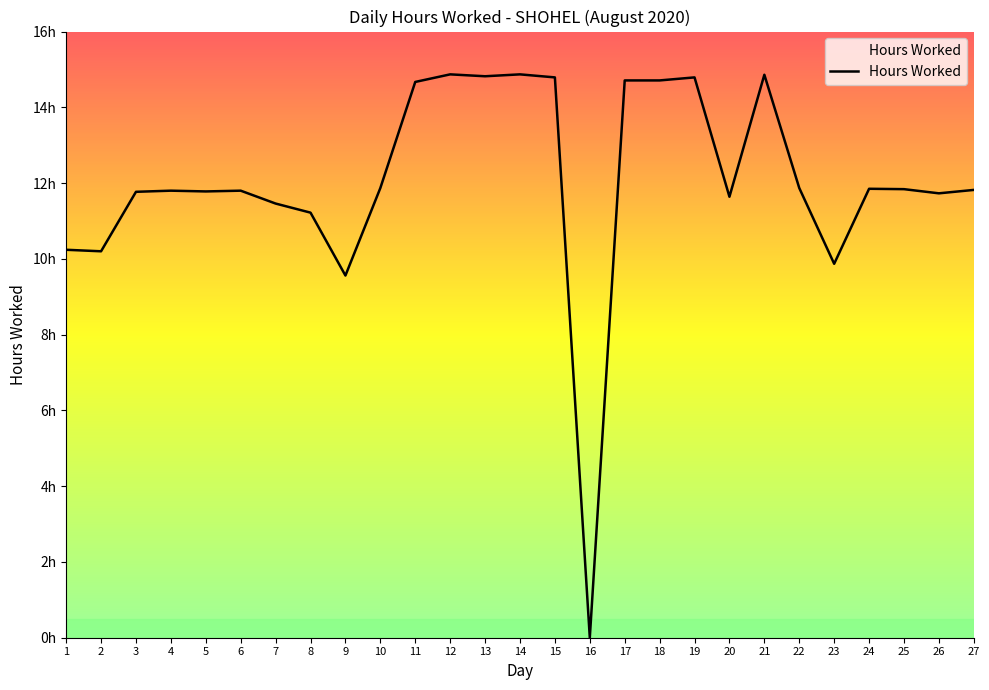

List the labels in order of value, smallest first.

16, 9, 23, 2, 1, 8, 7, 20, 26, 3, 5, 4, 6, 27, 25, 24, 10, 22, 11, 17, 18, 15, 19, 13, 21, 12, 14